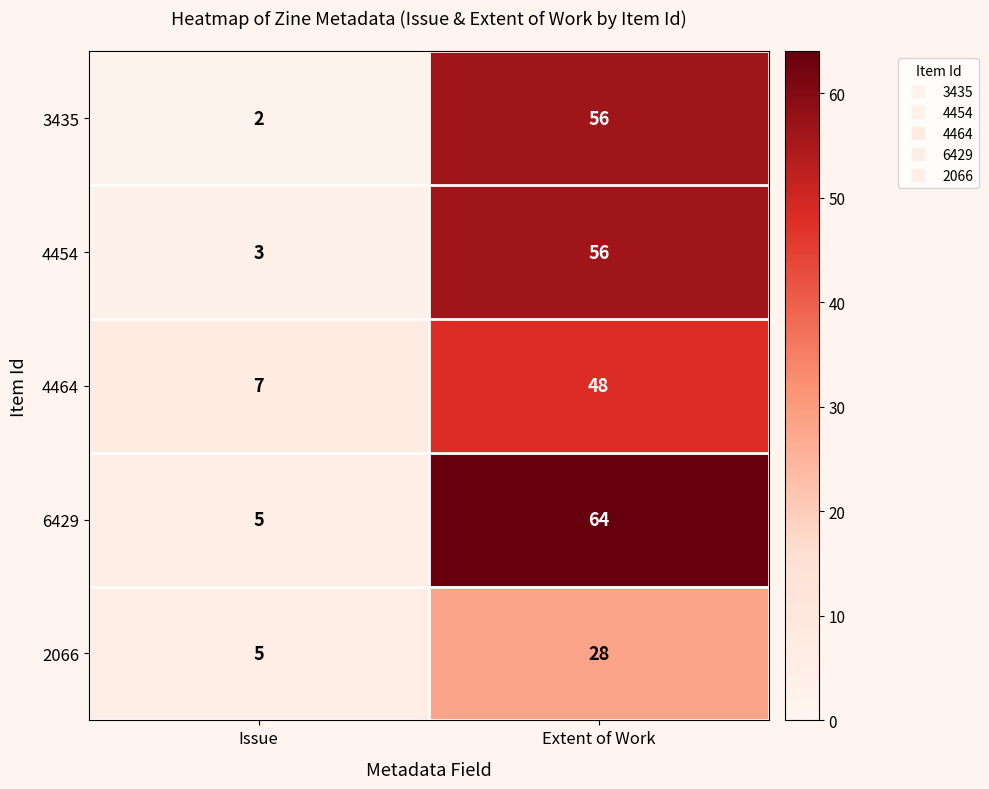

Reading right to left, transcribe all the data shown in this chart.

3435: 56	2
4454: 56	3
4464: 48	7
6429: 64	5
2066: 28	5